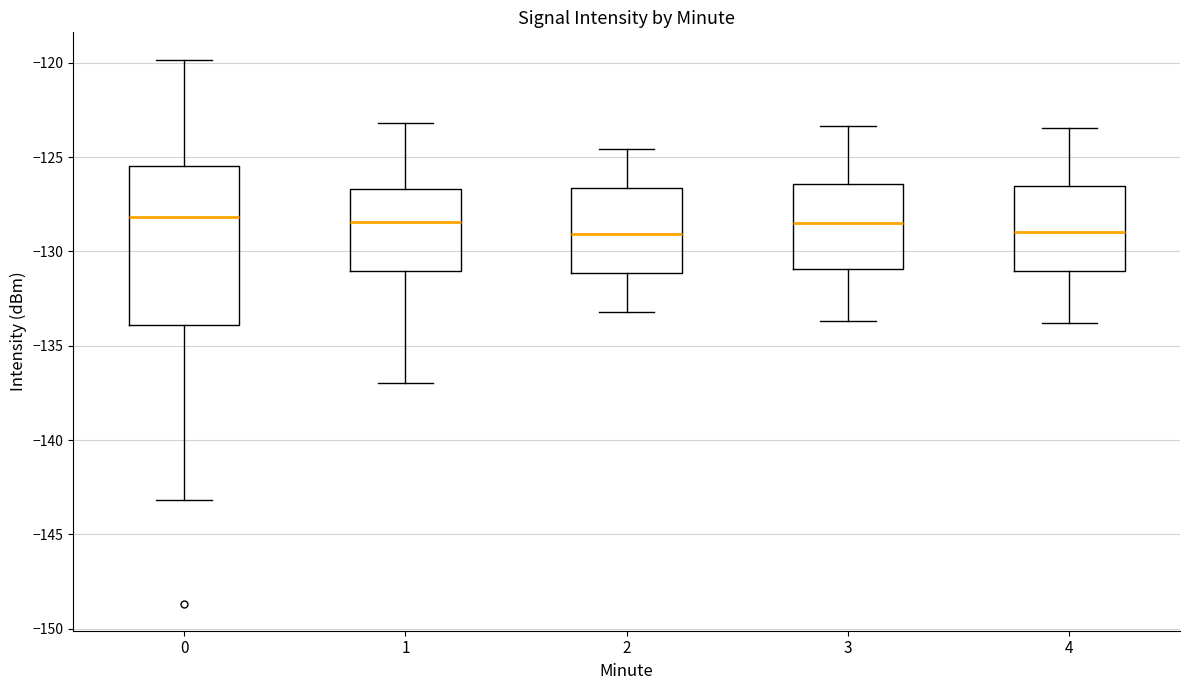

Reading left to right, transcribe this box plot: for each box, give where its median line is, the range the box spans, and where its two whiskers end, as read against the y-axis. The values are not printed on the chart, so give them approximately, as read against the axis.

0: median -128.0, box -134.0 to -125.5, whiskers -143.0 to -120.0
1: median -128.5, box -131.0 to -126.5, whiskers -137.0 to -123.0
2: median -129.0, box -131.0 to -126.5, whiskers -133.0 to -124.5
3: median -128.5, box -131.0 to -126.5, whiskers -133.5 to -123.5
4: median -129.0, box -131.0 to -126.5, whiskers -134.0 to -123.5